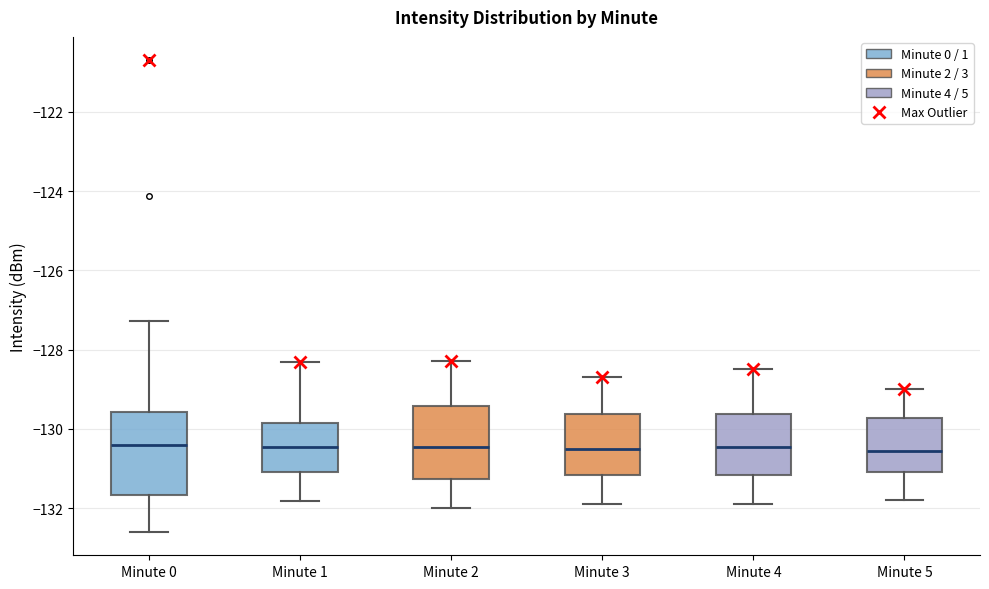

Where is the upper edge of the box for Minute 3 on the y-axis? The values are not printed on the chart, so give them approximately, as read against the axis.

-129.6